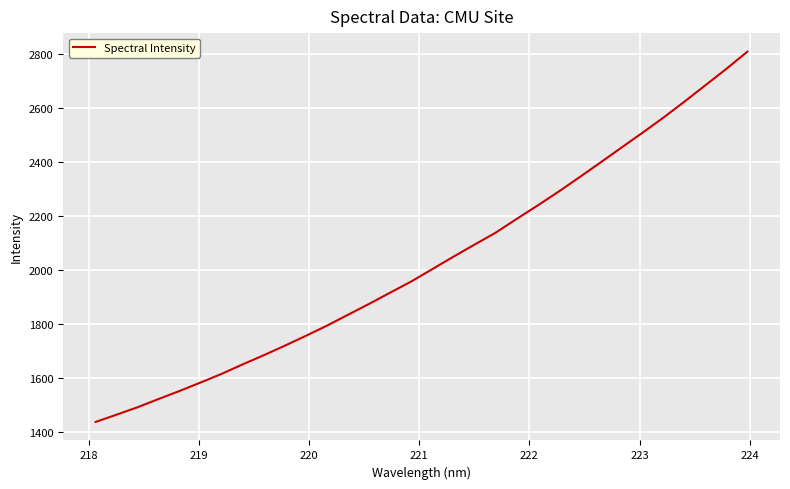

What is the difference between the maximum and minimum values?

1370.4